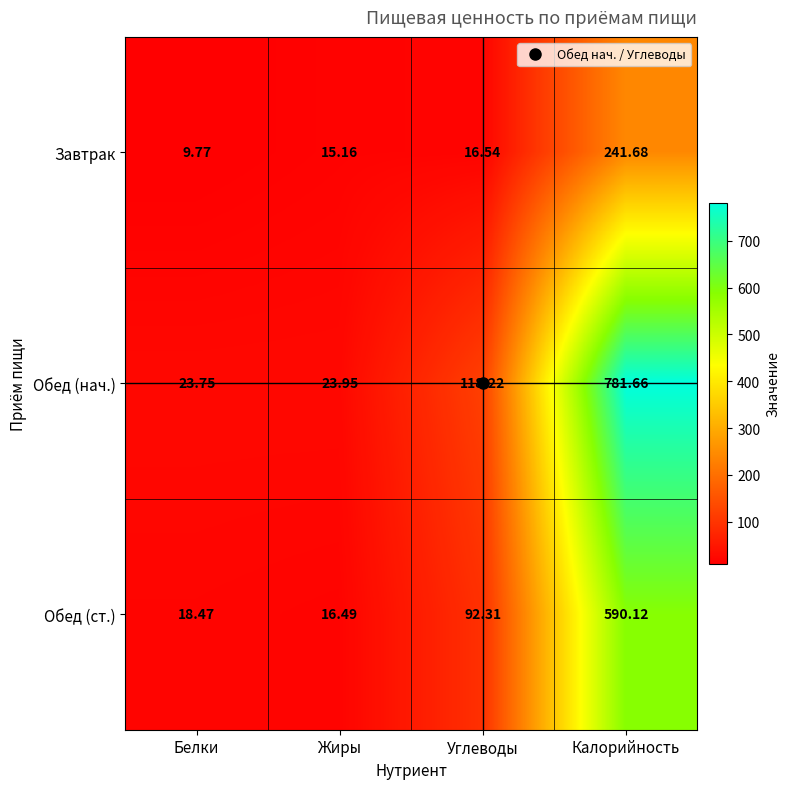

At which category is the sum across all series the highest?

Калорийность